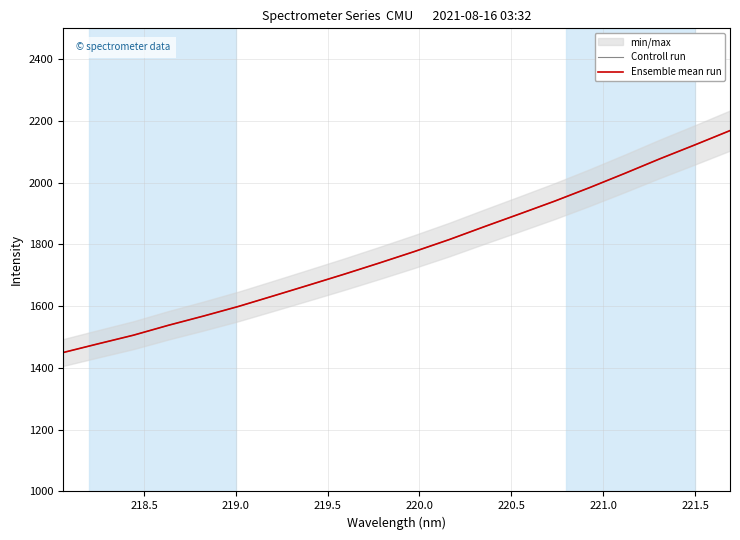

What is the average value of the Controll run series?

1777.9